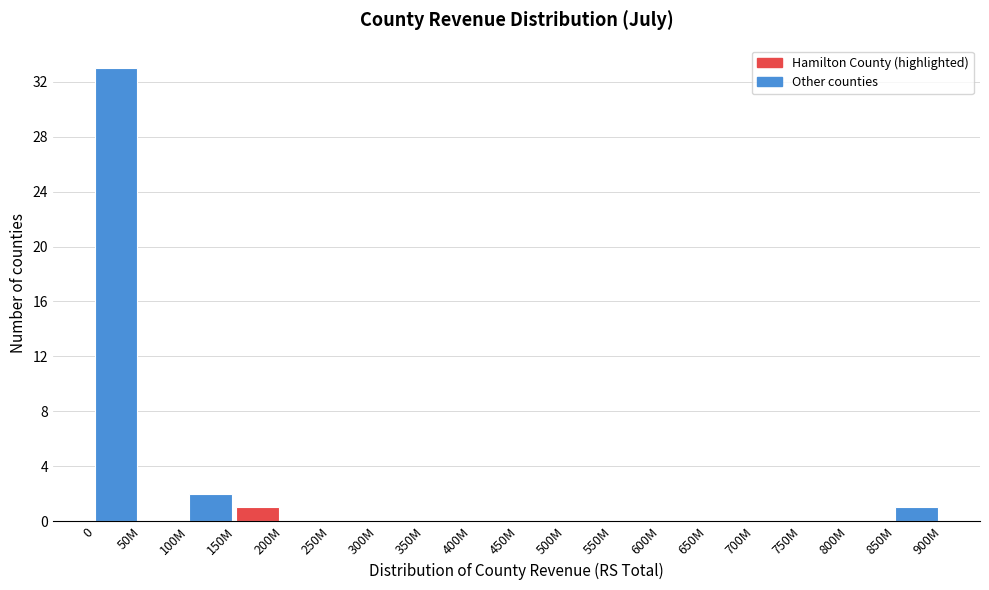

Reading left to right, transcribe all the data shown in this chart.

0=33	50M=0	100M=2	150M=1	200M=0	250M=0	300M=0	350M=0	400M=0	450M=0	500M=0	550M=0	600M=0	650M=0	700M=0	750M=0	800M=0	850M=1